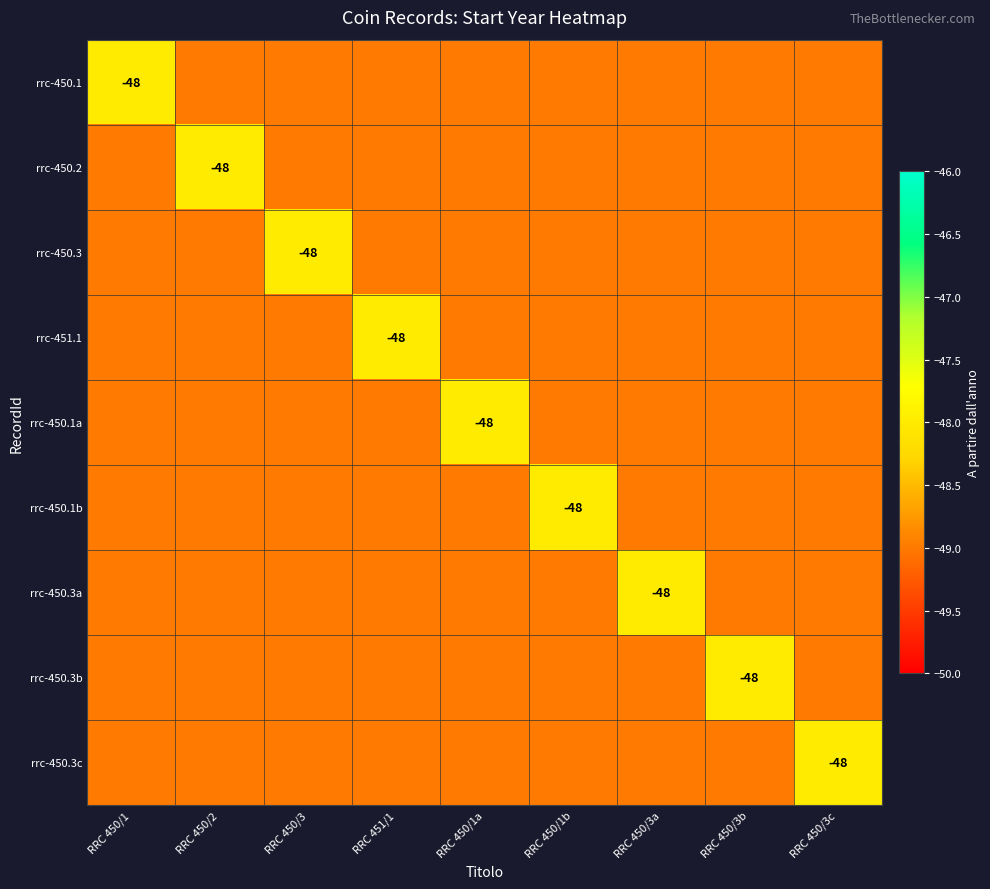

What is the sum of all rrc-450.3b values?

-440